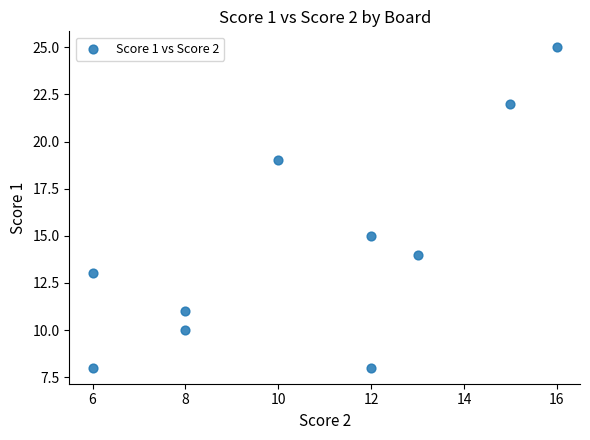

What is the range of Y values (max minus min)?

17